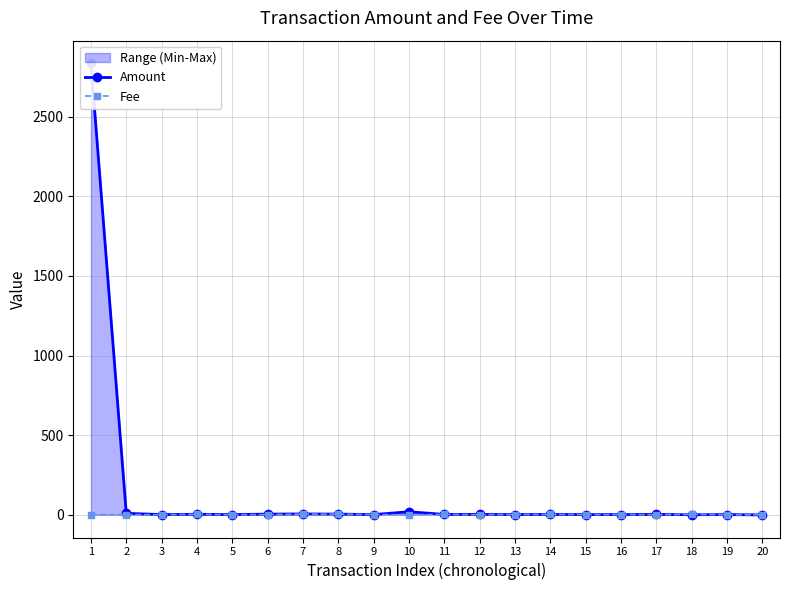

How many data points in Fee are less than 2?

8